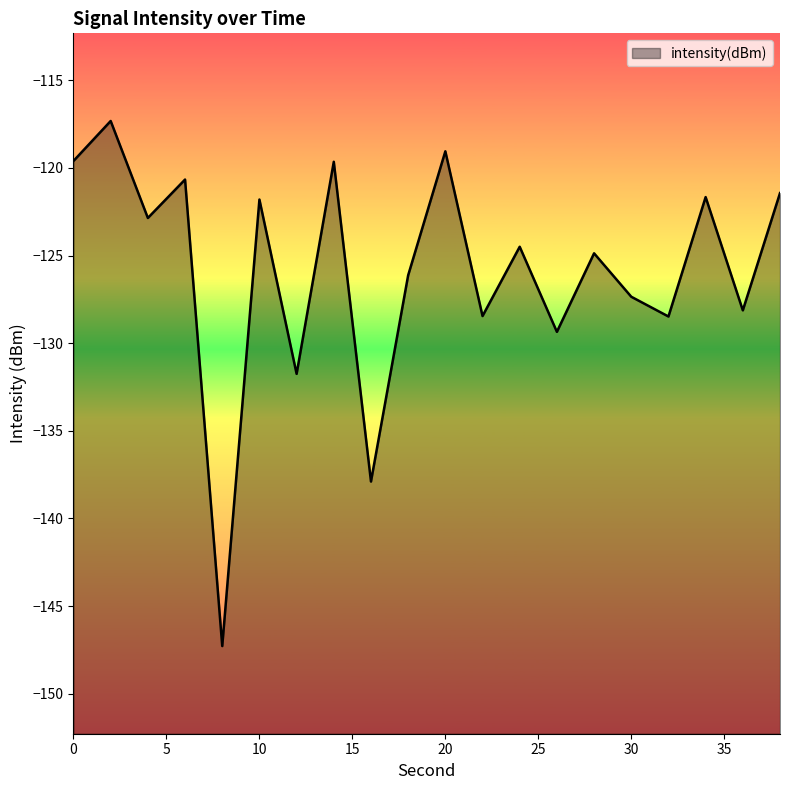

Count the number of data series in this chart.

1